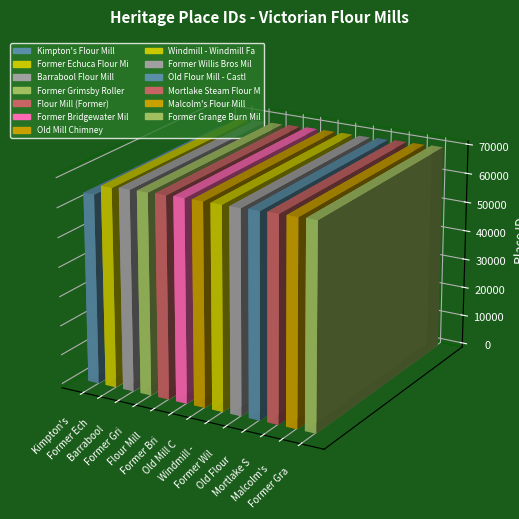

Reading left to right, transcribe all the data shown in this chart.

64314	67655	68143	68338	68545	68776	68817	68877	68905	69128	69387	69484	69686